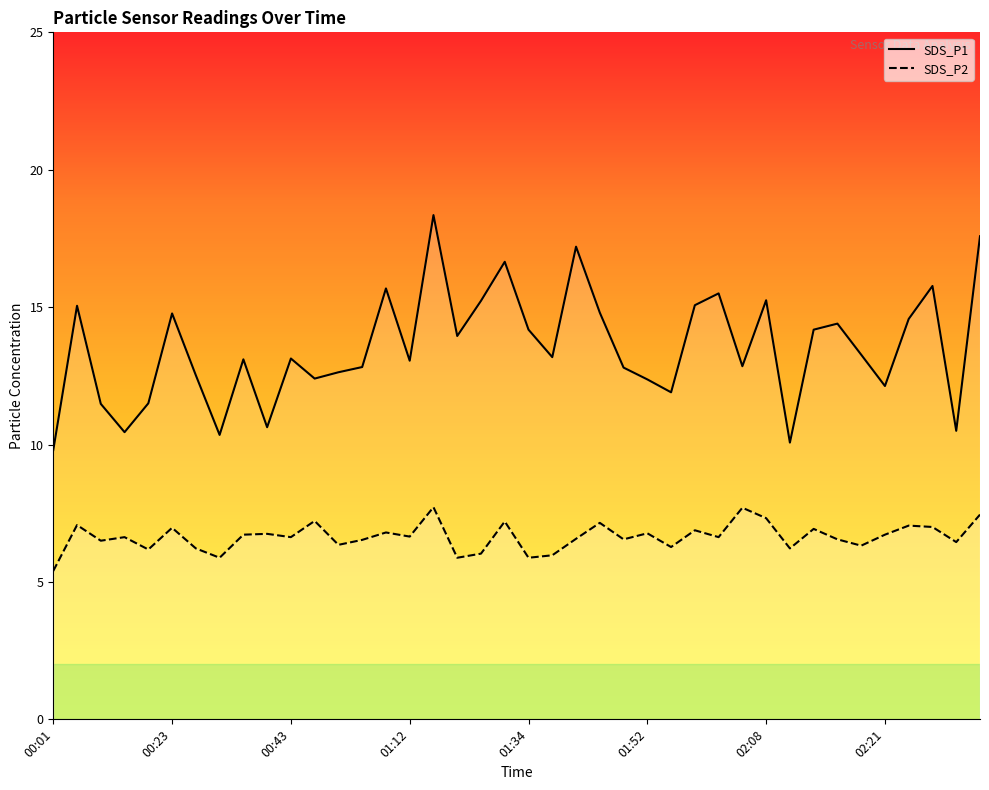

What are all the series names shown in the legend?

SDS_P1, SDS_P2